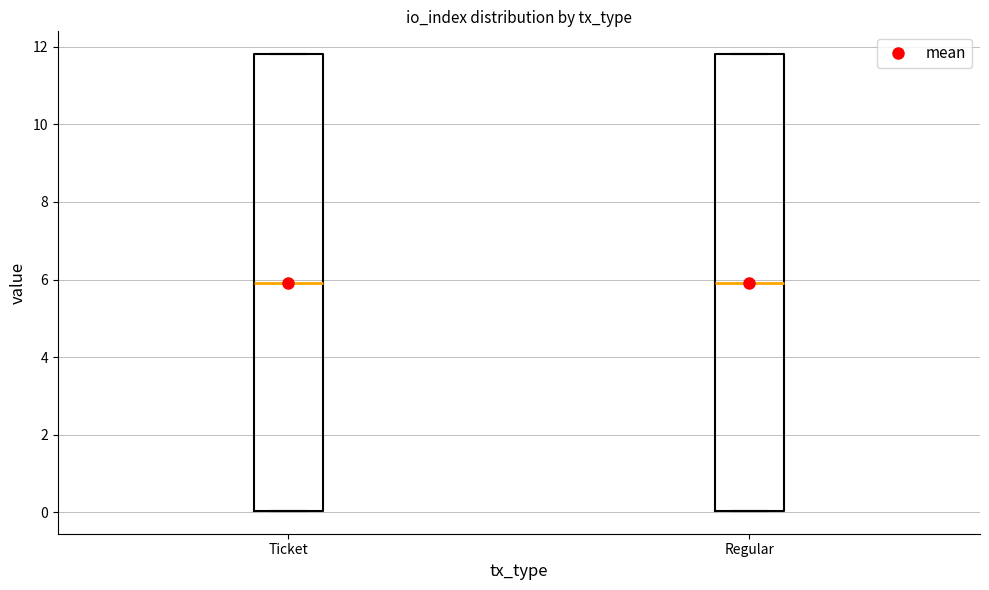

Reading left to right, transcribe this box plot: for each box, give where its median line is, the range the box spans, and where its two whiskers end, as read against the y-axis. The values are not printed on the chart, so give them approximately, as read against the axis.

Ticket: median 6.0, box 0.0 to 11.8, whiskers 0.0 to 11.8
Regular: median 6.0, box 0.0 to 11.8, whiskers 0.0 to 11.8